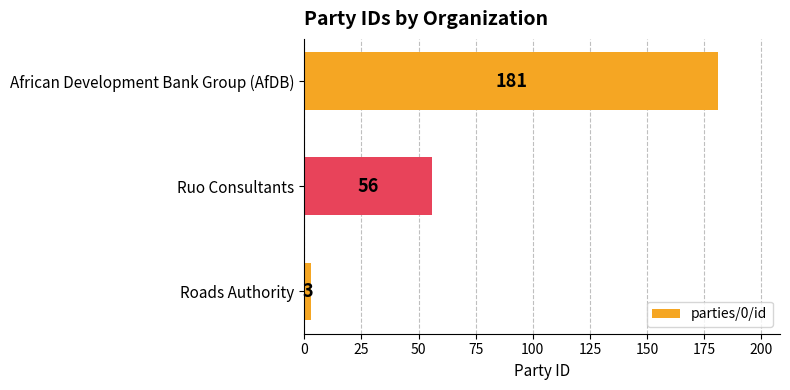

At which label is the value closest to 92?

Ruo Consultants